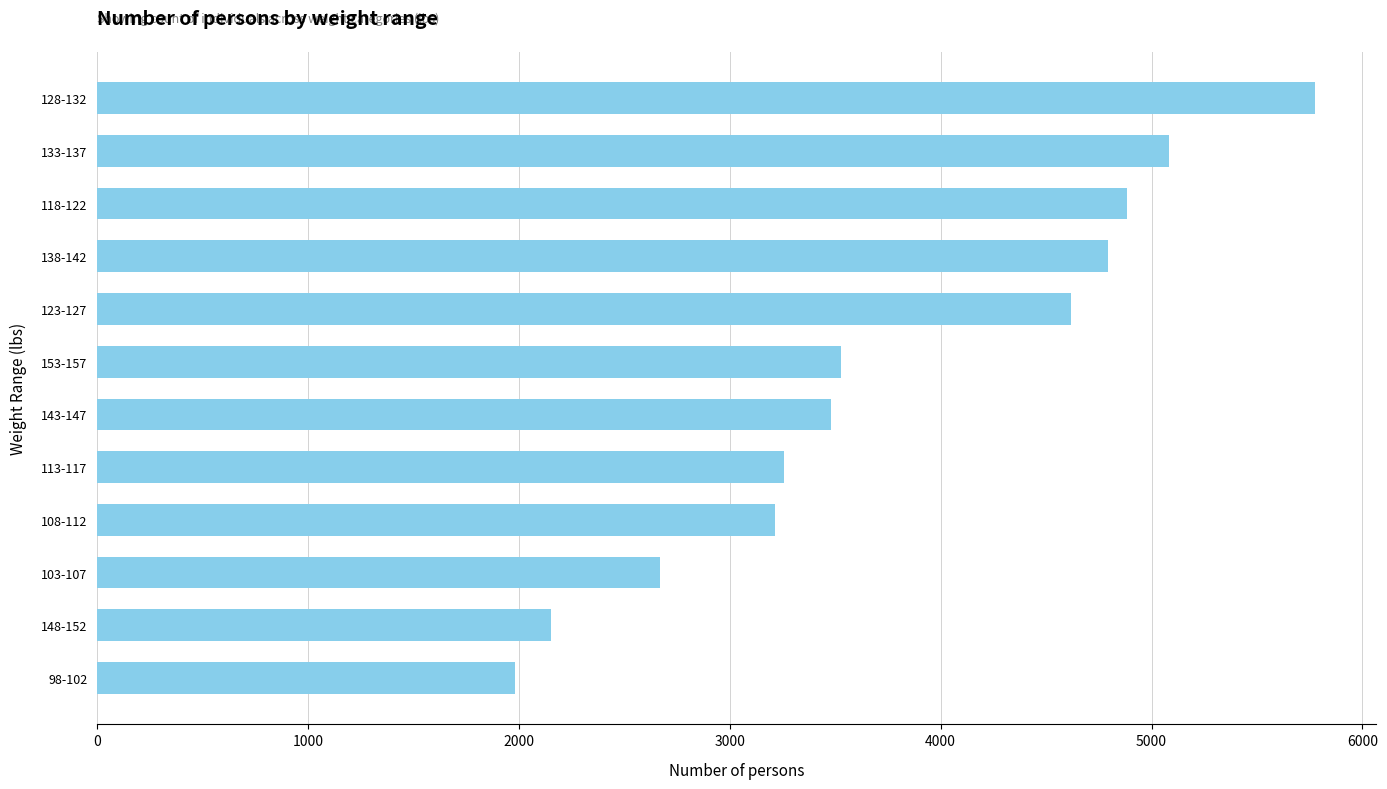

The chart shows a value of 4883 at 118-122. True or false?

True